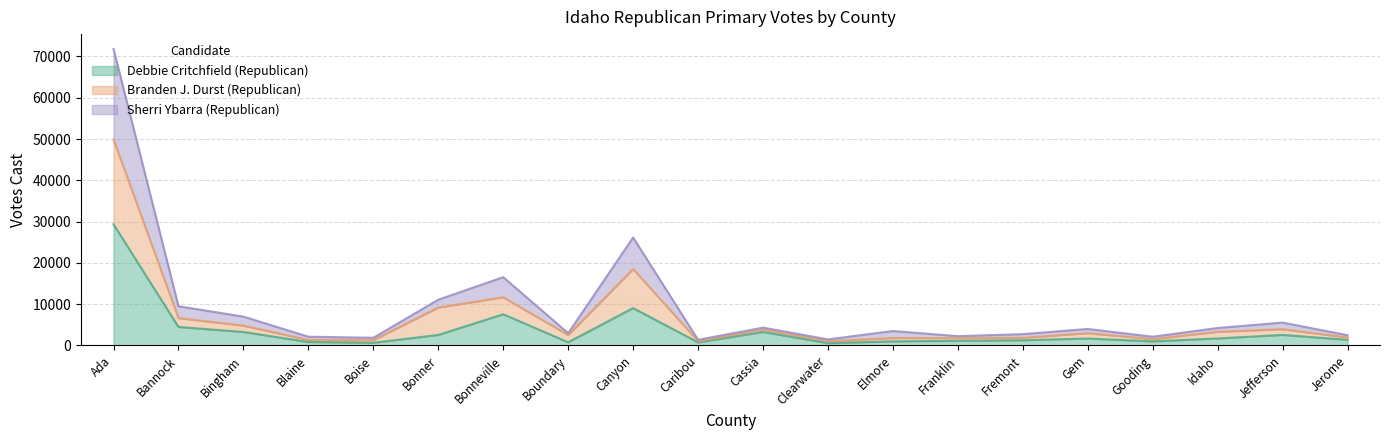

Is it true that Debbie Critchfield (Republican) equals 29360 at Ada?

True